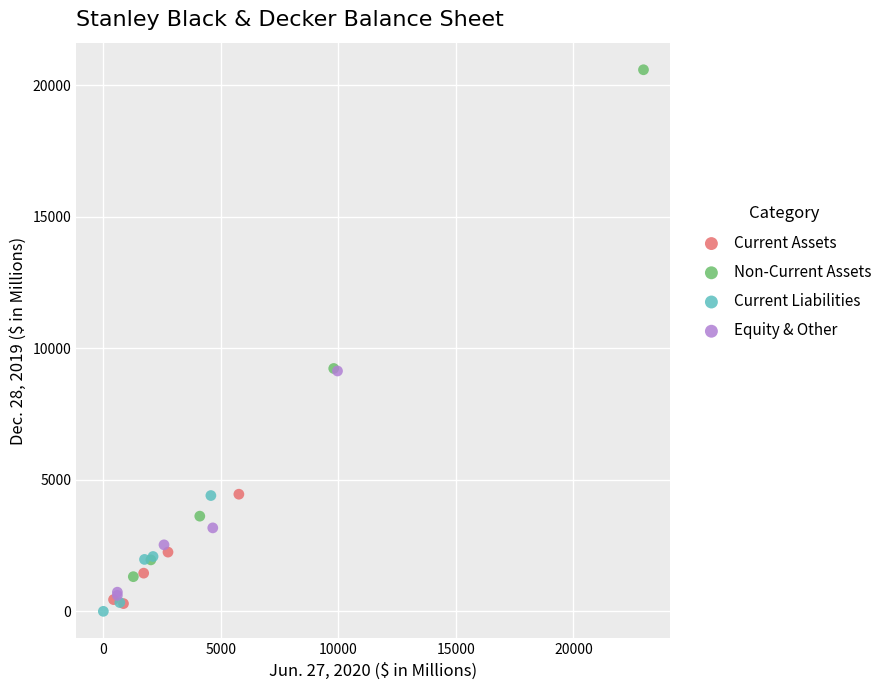

What are all the series names shown in the legend?

Current Assets, Non-Current Assets, Current Liabilities, Equity & Other